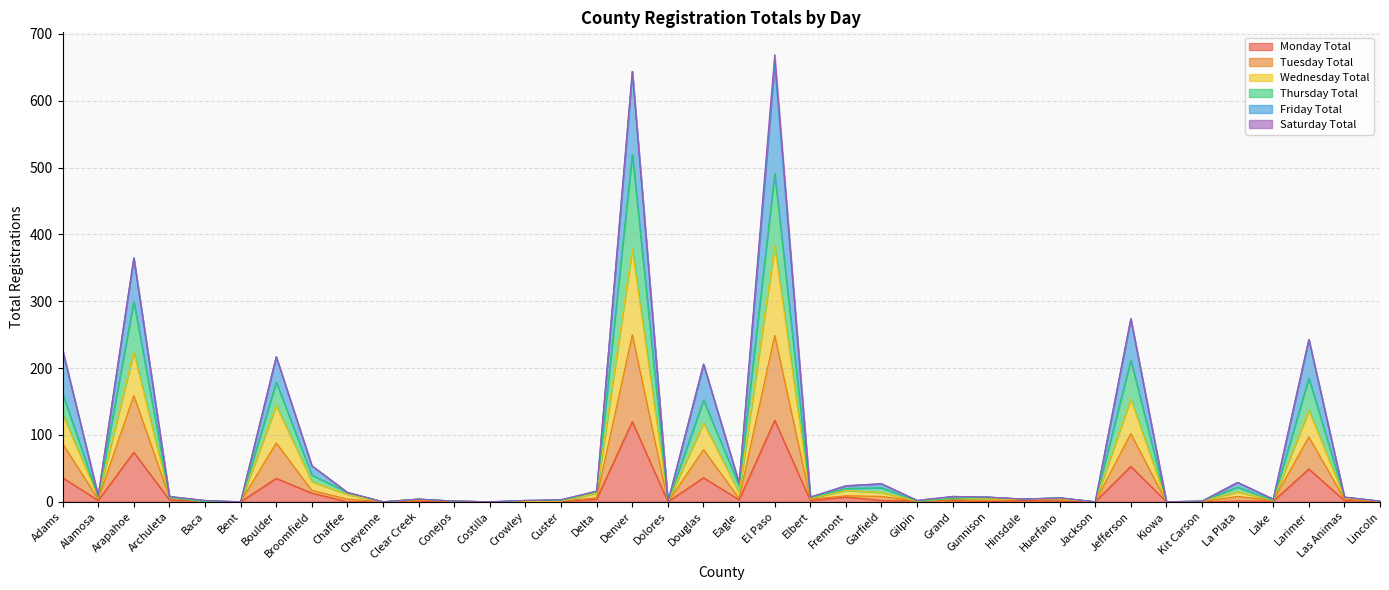

The Monday Total series shows -54 at Chaffee. True or false?

False